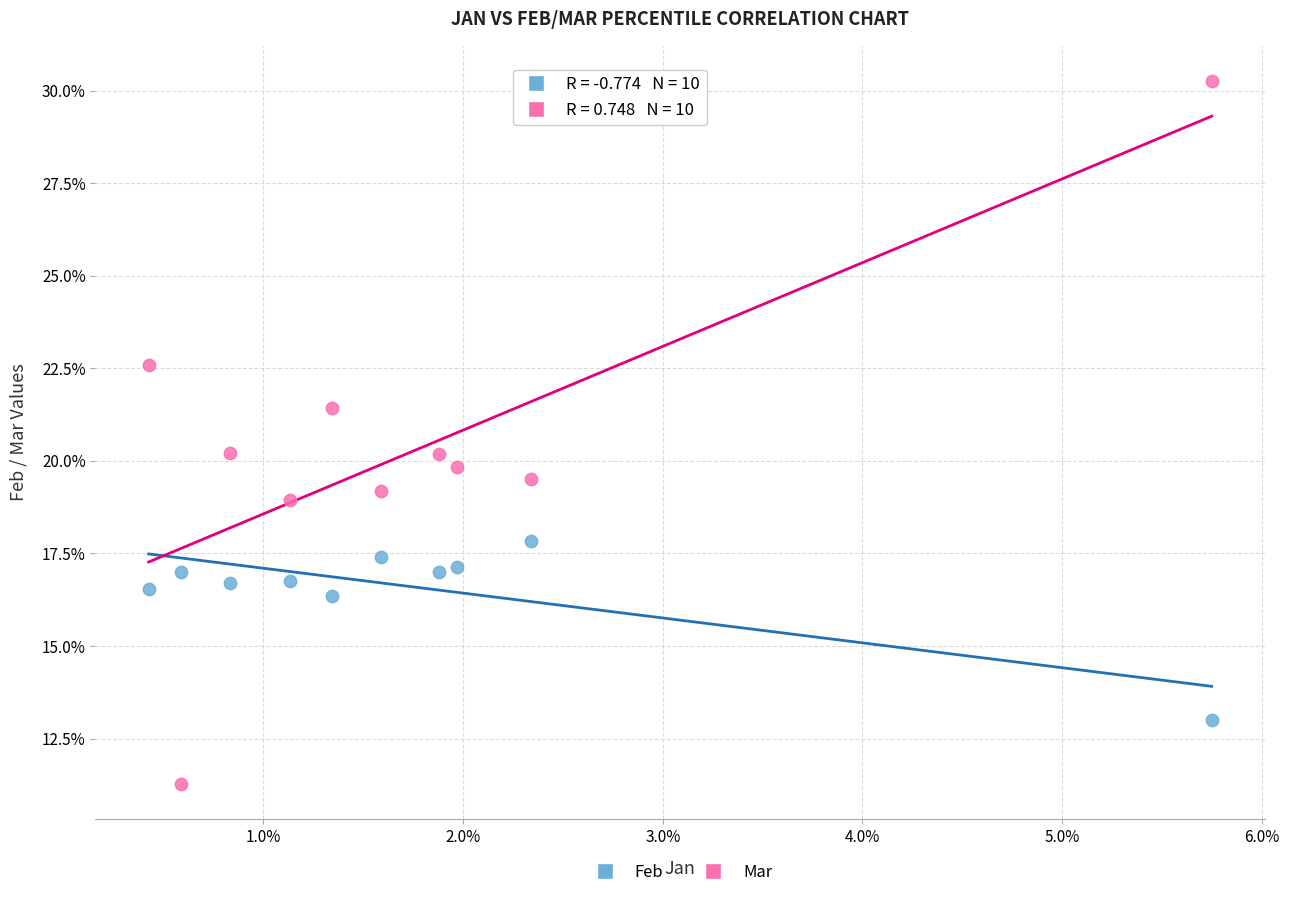

Which series contains the lowest Y value?

Mar